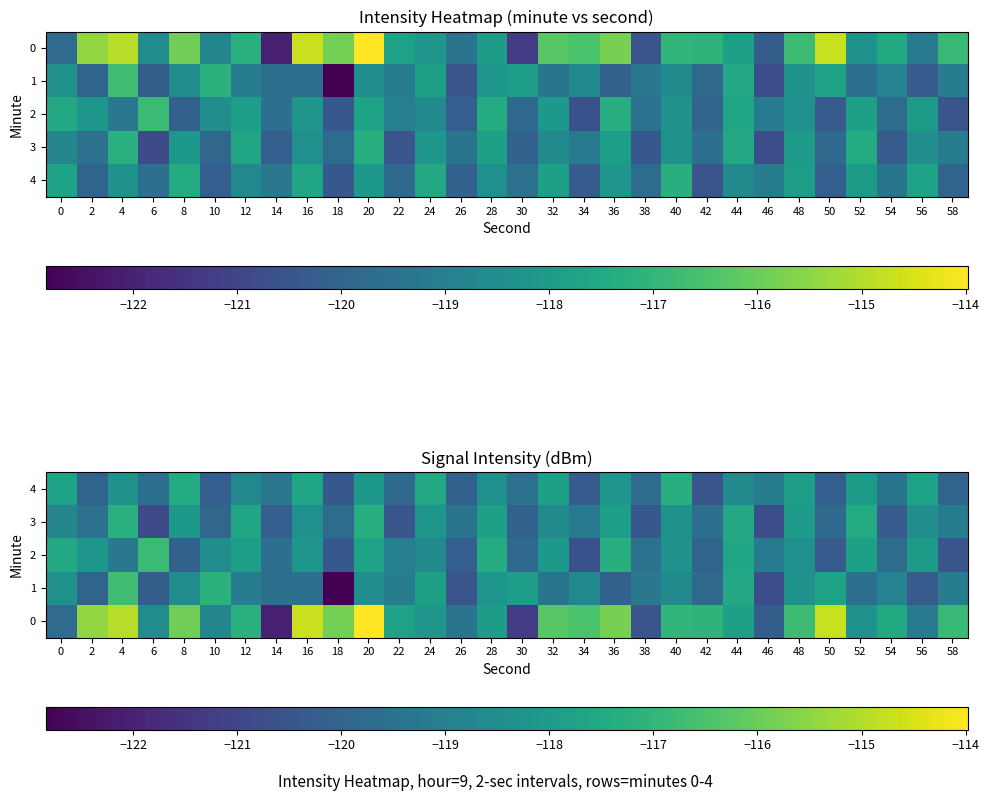

At how many categories does at least one series exceed -120?

30